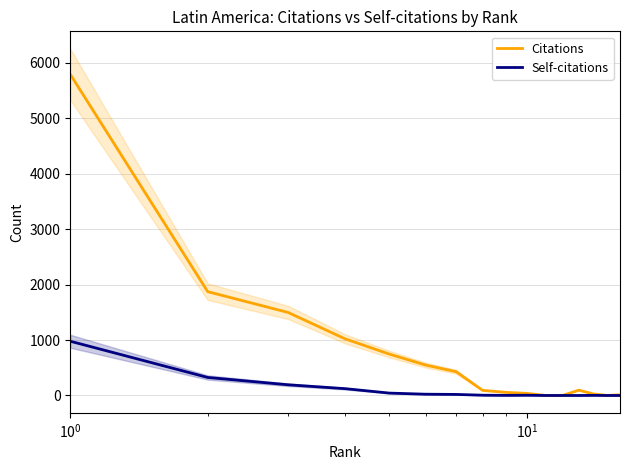

True or false: Self-citations and Citations cross at least once.

False